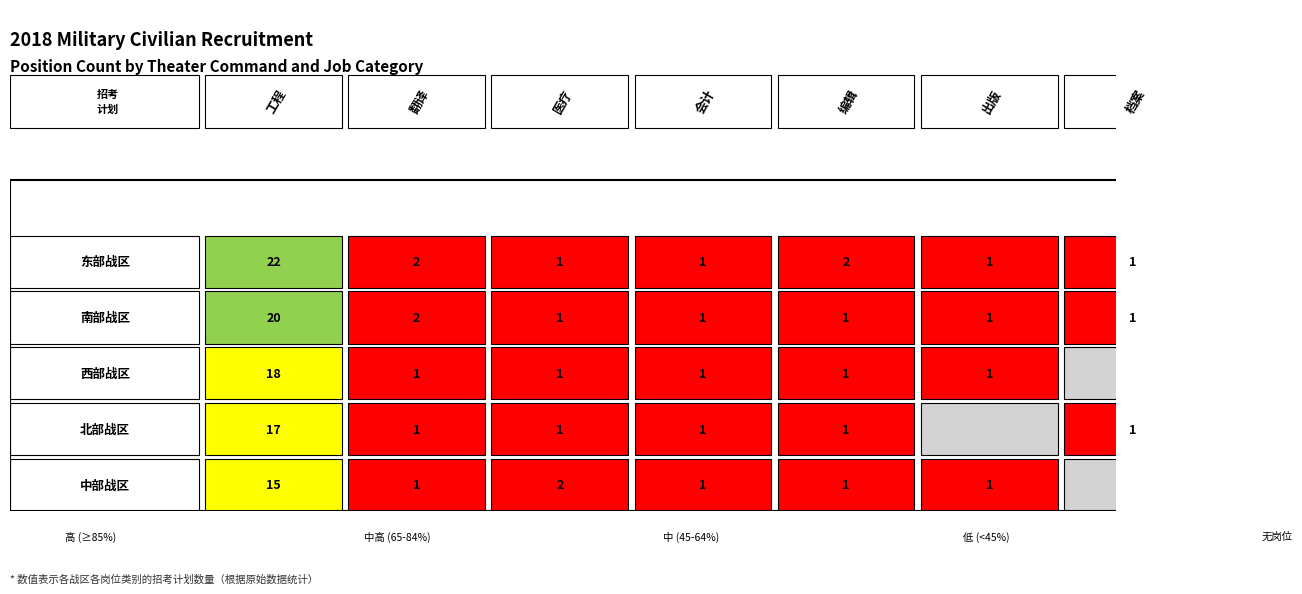

Which series has the largest total across all categories?

东部战区